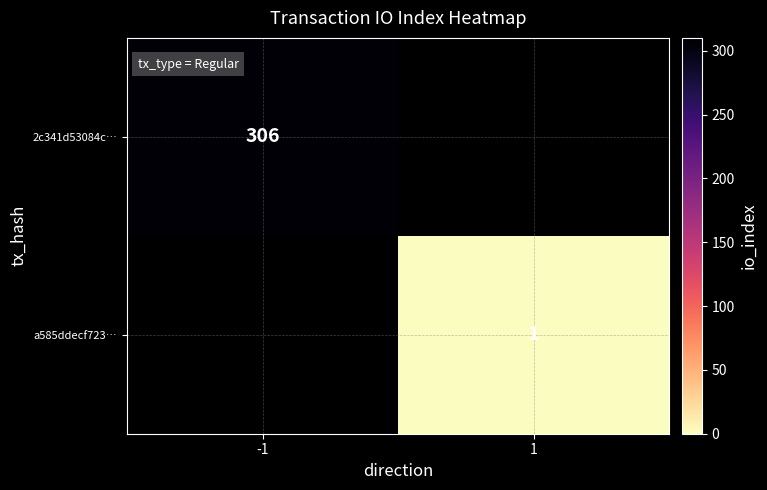

The value of 2c341d53084c… at -1 is 306. True or false?

True